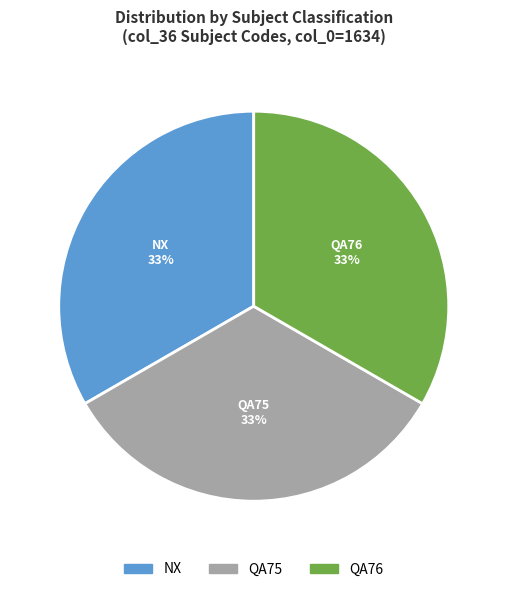

To the nearest percent, what is the combined percentage of QA75 and QA76?

67%